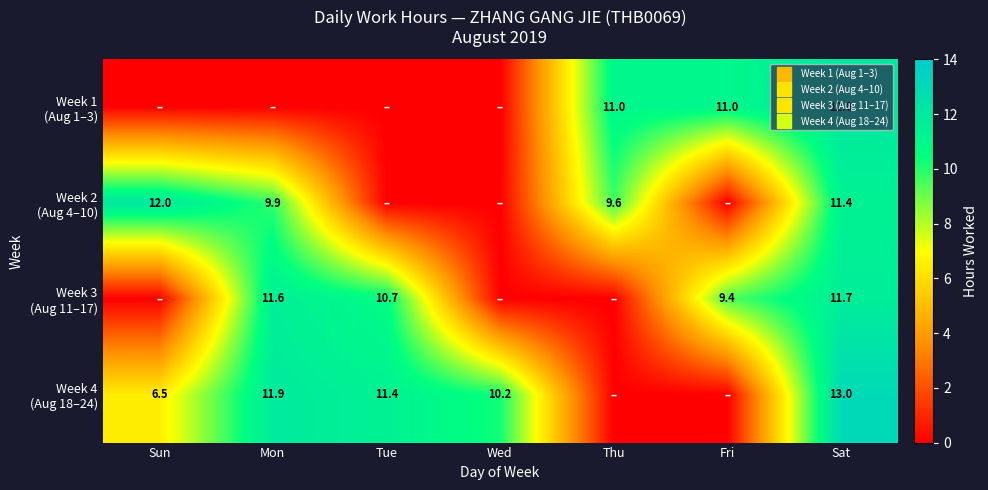

What is the difference between the maximum and minimum values in the Week 2 (Aug 4–10) series?

12.0